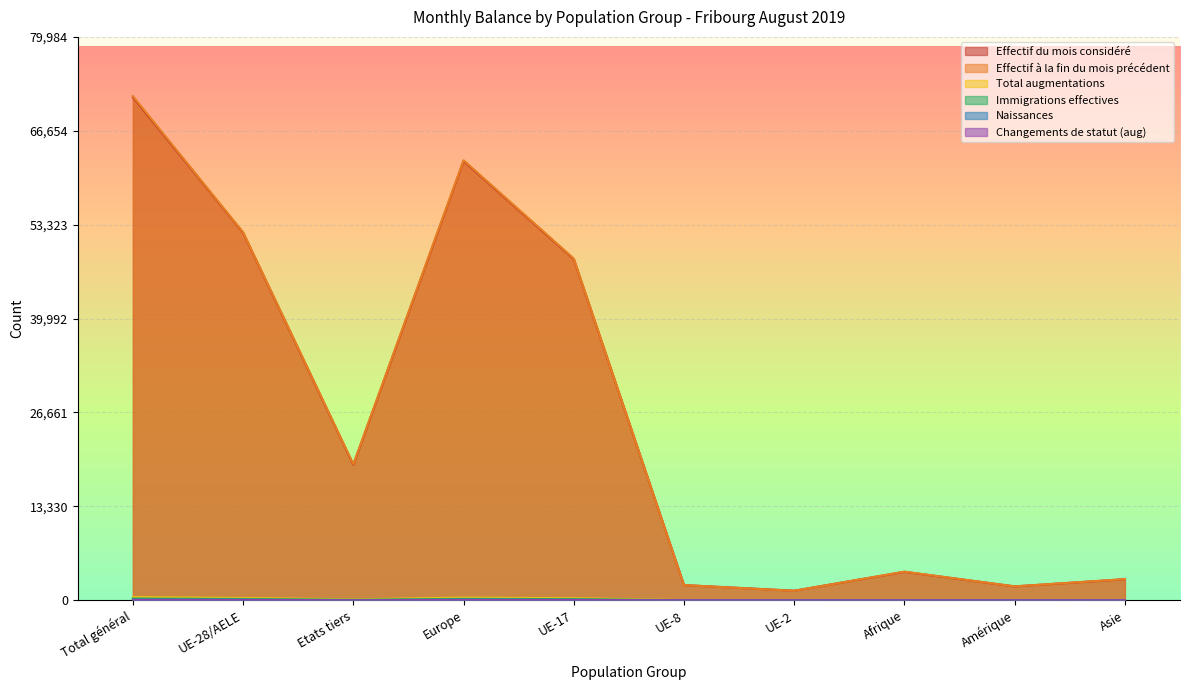

In Immigrations effectives, how many points are higher than both neighbors (excluding endpoints)?

2